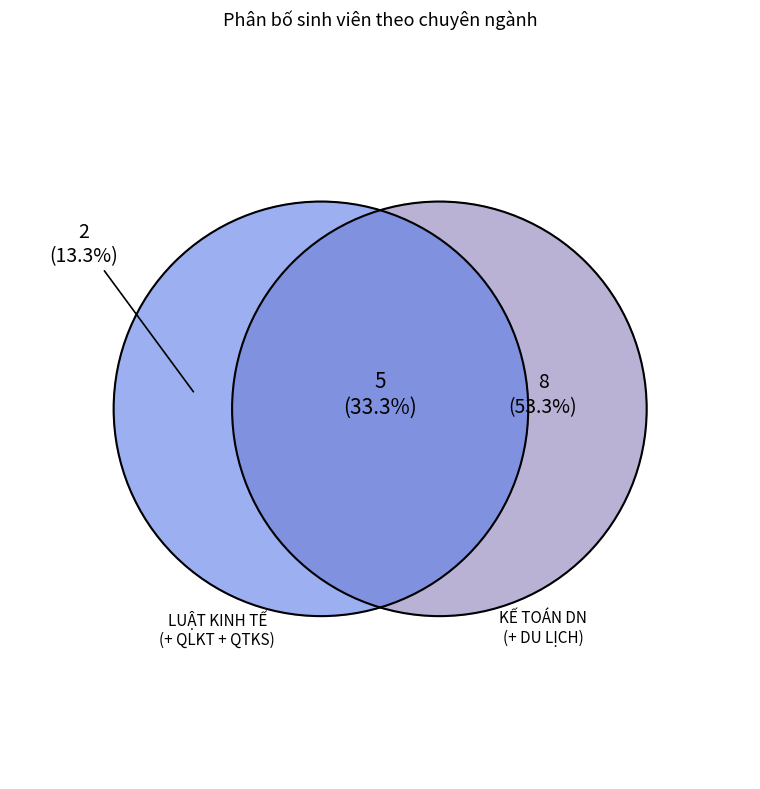

Does CHUYÊN NGÀNH QUẢN TRỊ DỊCH VỤ DU LỊCH represent more than half of the total?

No